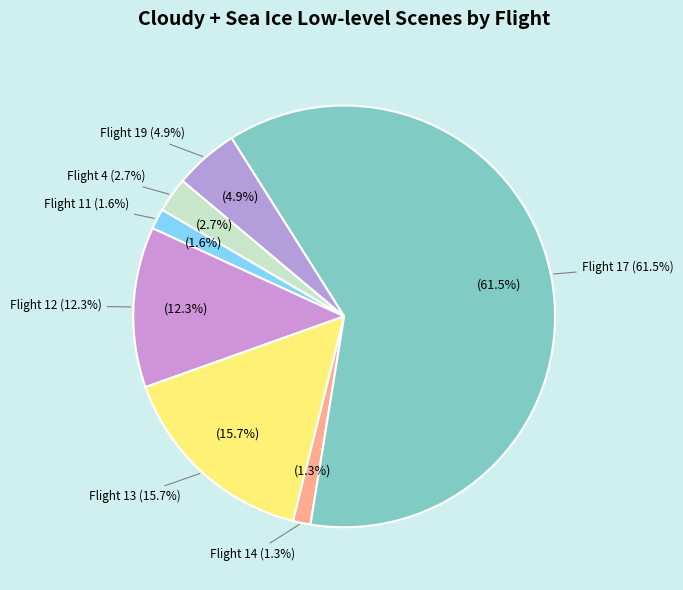

To the nearest percent, what percentage of the pie is Flight 14?

1%